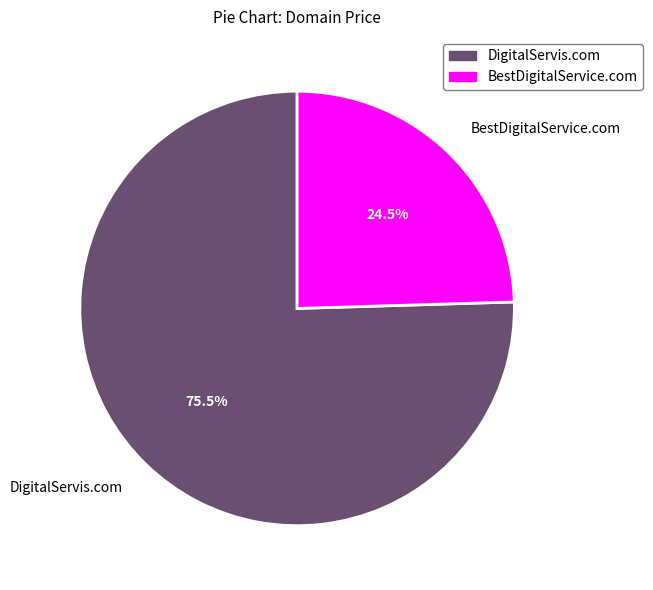

What is the majority slice?

DigitalServis.com